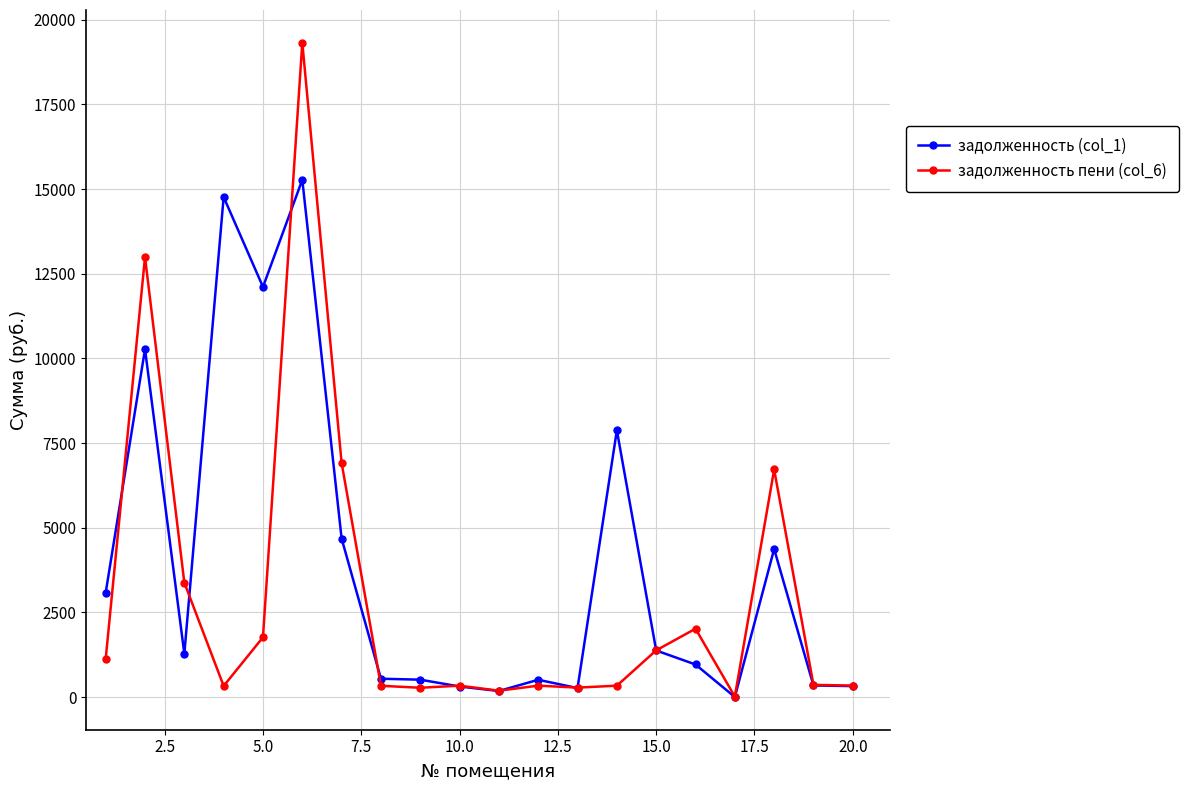

True or false: задолженность (col_1) has more than 2 points higher than both neighbors.

True